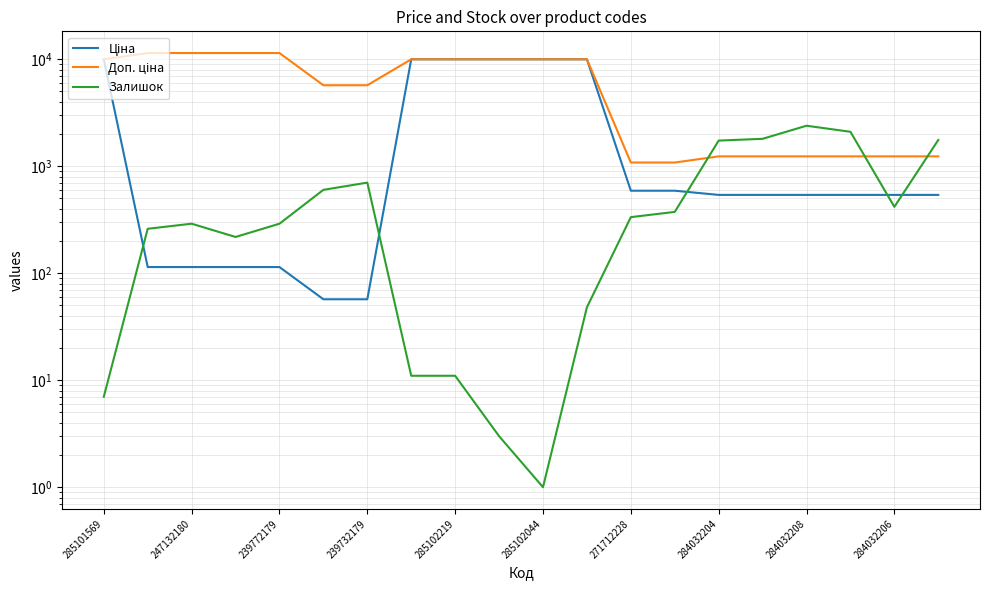

What position from the left is 247132180?

2